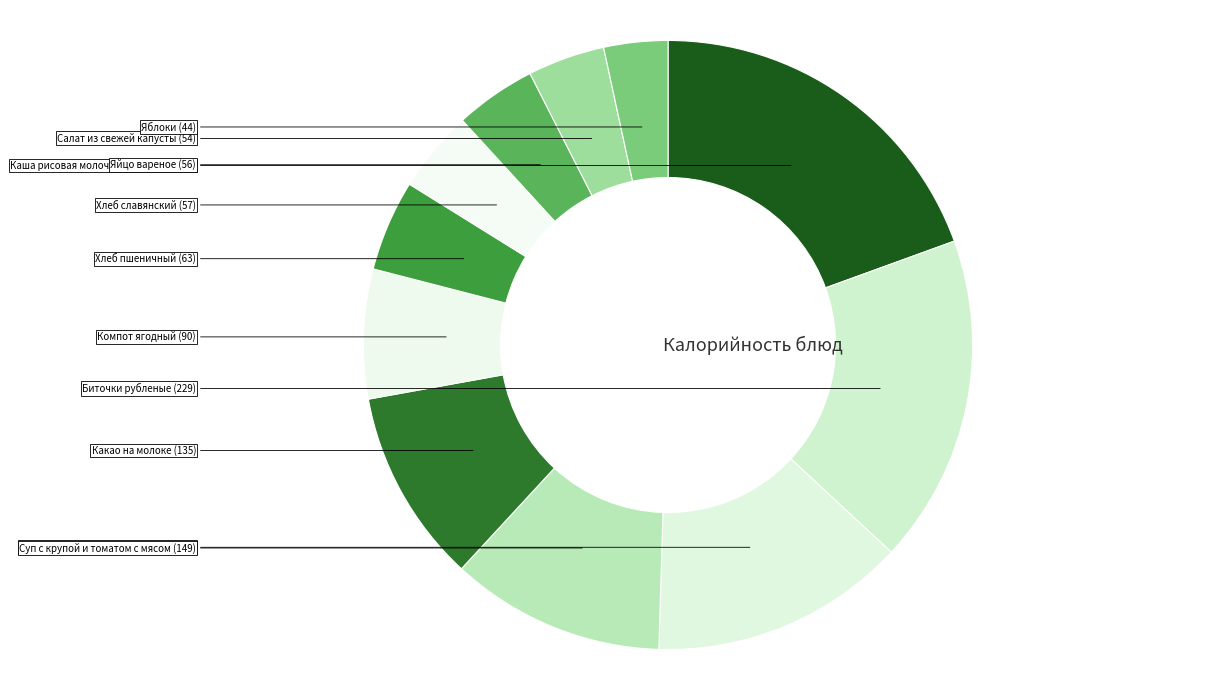

What is the smallest slice in the pie chart?

Яблоки